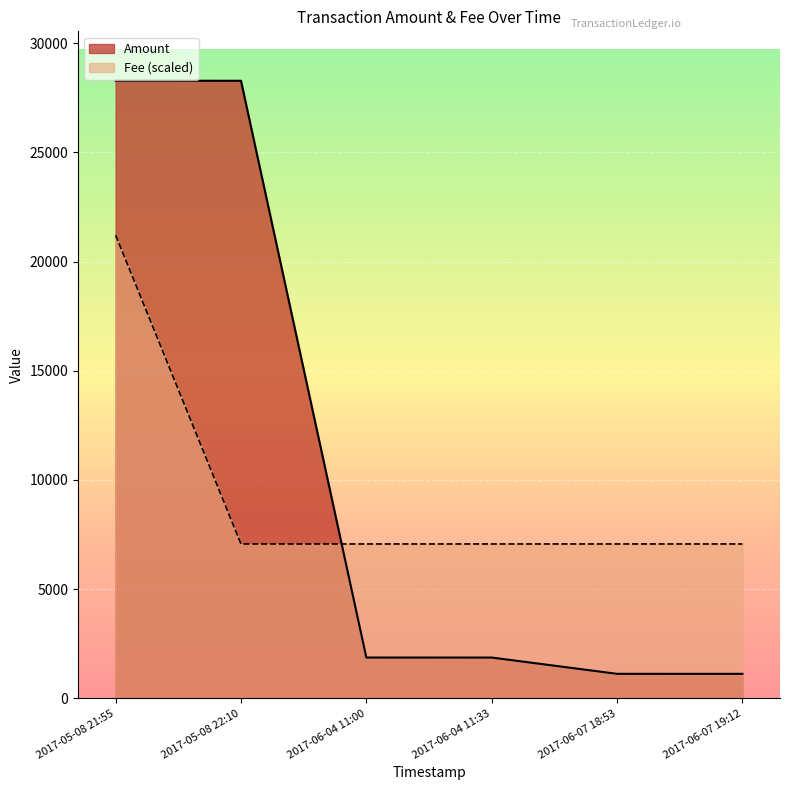

How many times do Amount and Fee (scaled) cross each other?

1